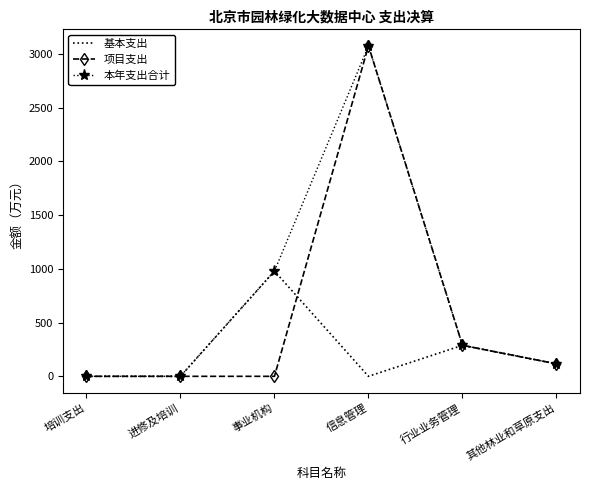

Rank the series by their average value, from highest to lowest.

本年支出合计, 项目支出, 基本支出